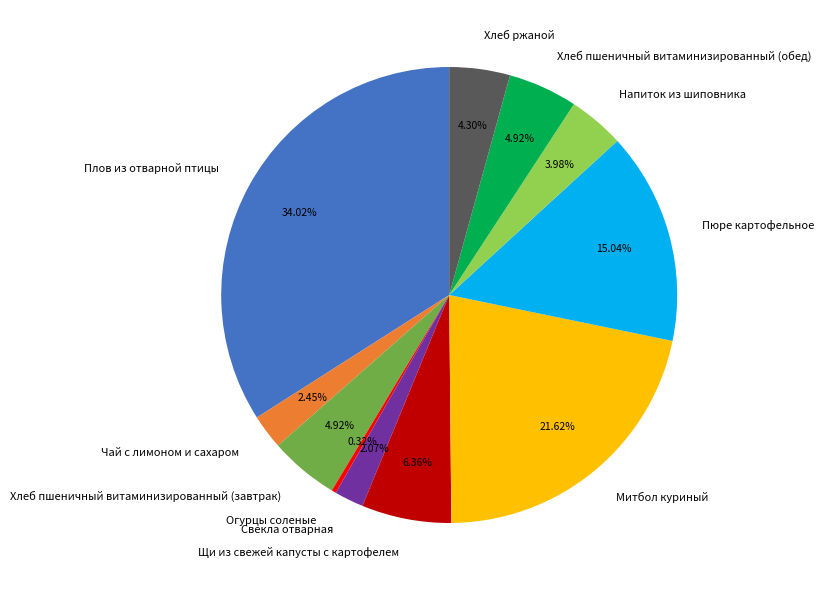

How many slices are in this pie chart?

11